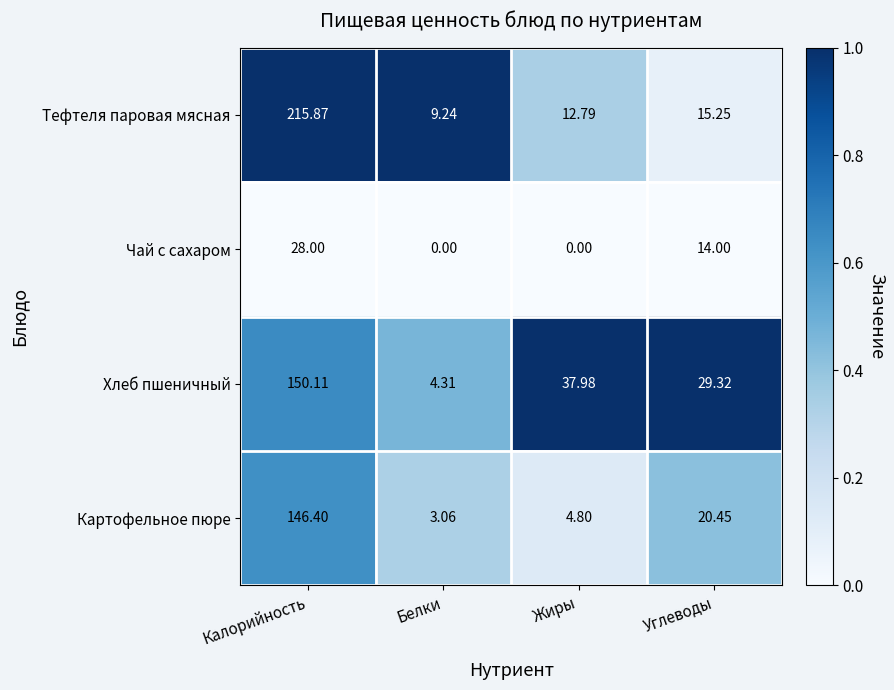

Which category has the highest value across all series?

Калорийность